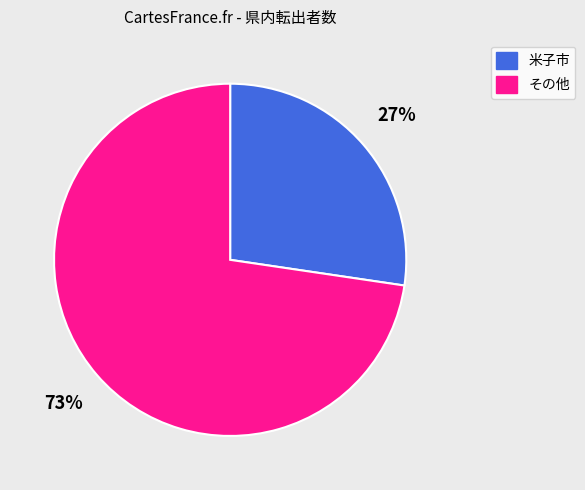

Does any single category account for the majority?

Yes